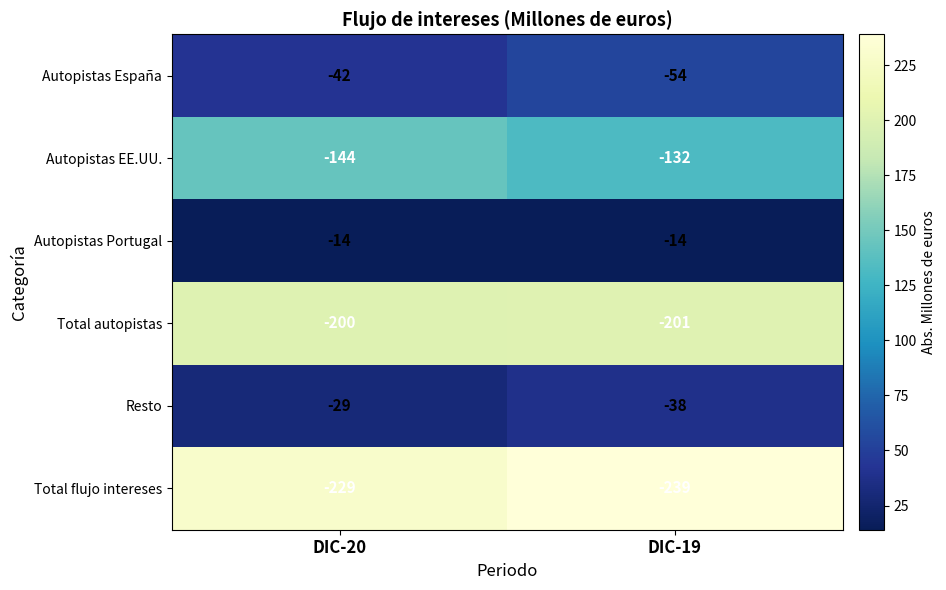

What is the smallest value displayed?

-239